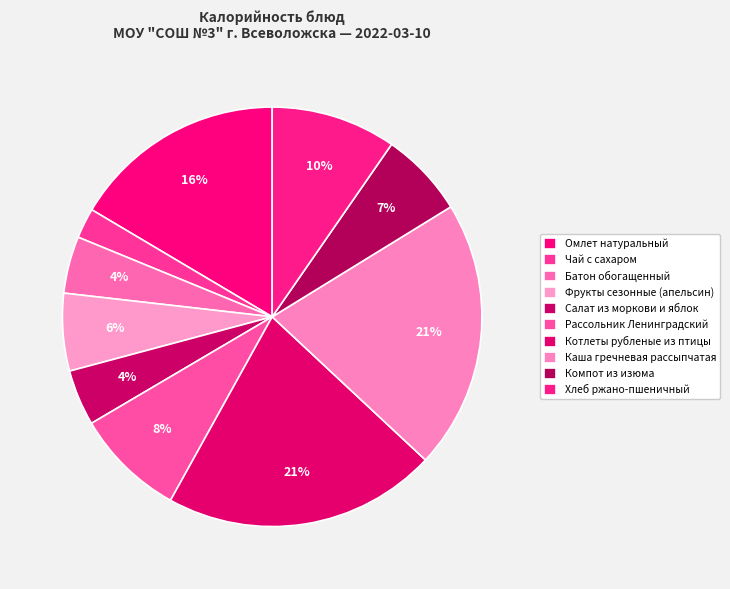

How many segments does this pie chart have?

10